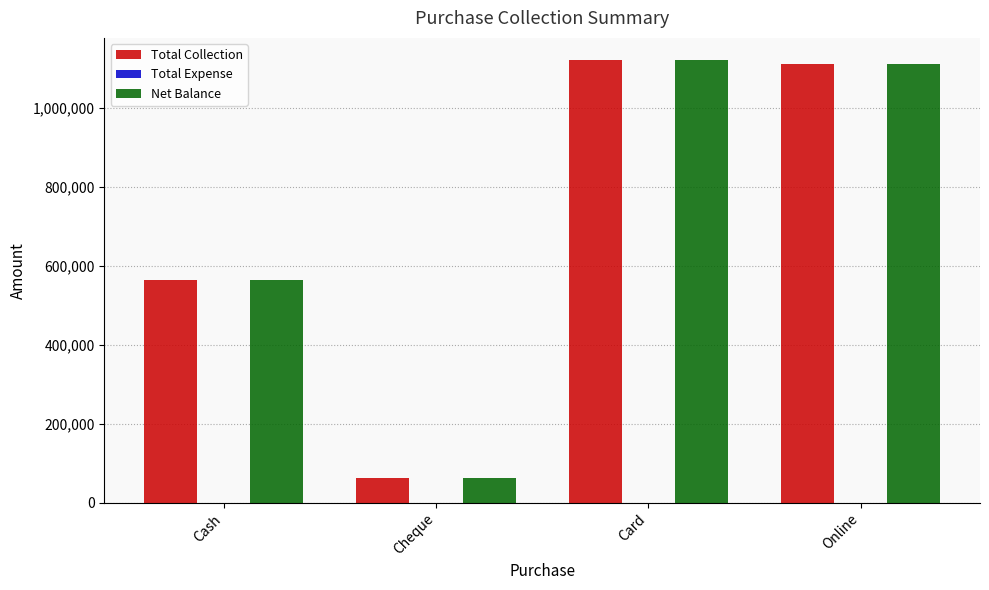

Is the value of Net Balance at Online greater than the value of Total Collection at Card?

No